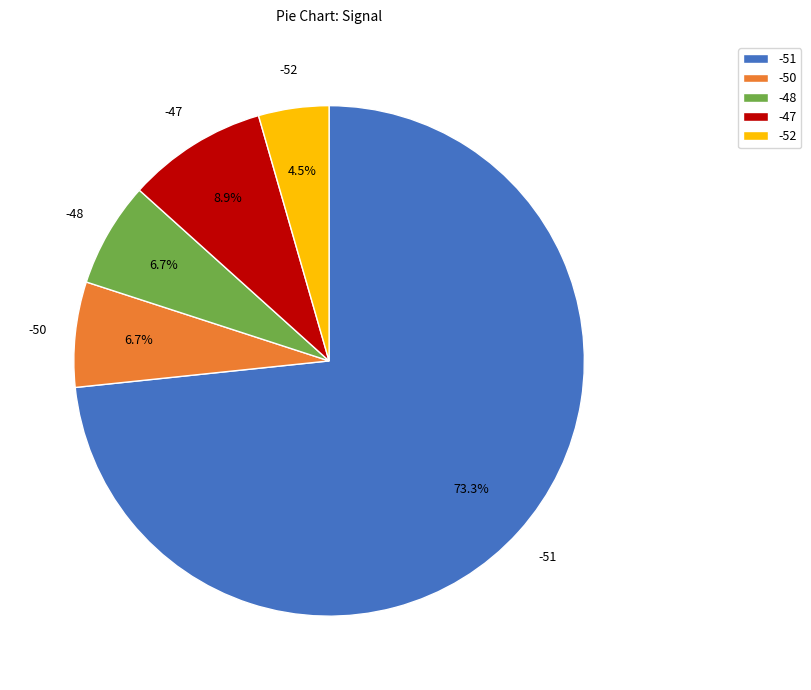

What portion of the pie excludes -50?

93.3%